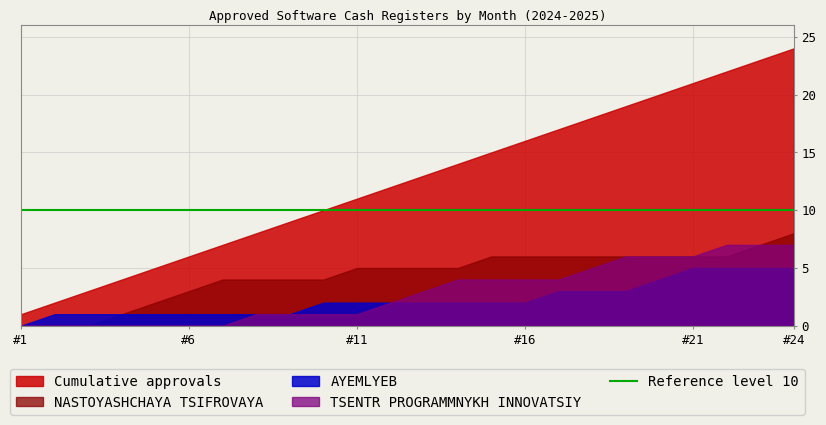

True or false: NASTOYASHCHAYA TSIFROVAYA and AYEMLYEB cross at least once.

False